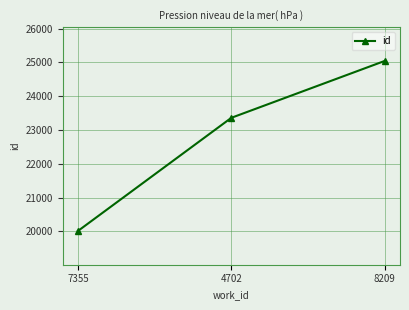

Where is the data nearest to the value 22526?

4702